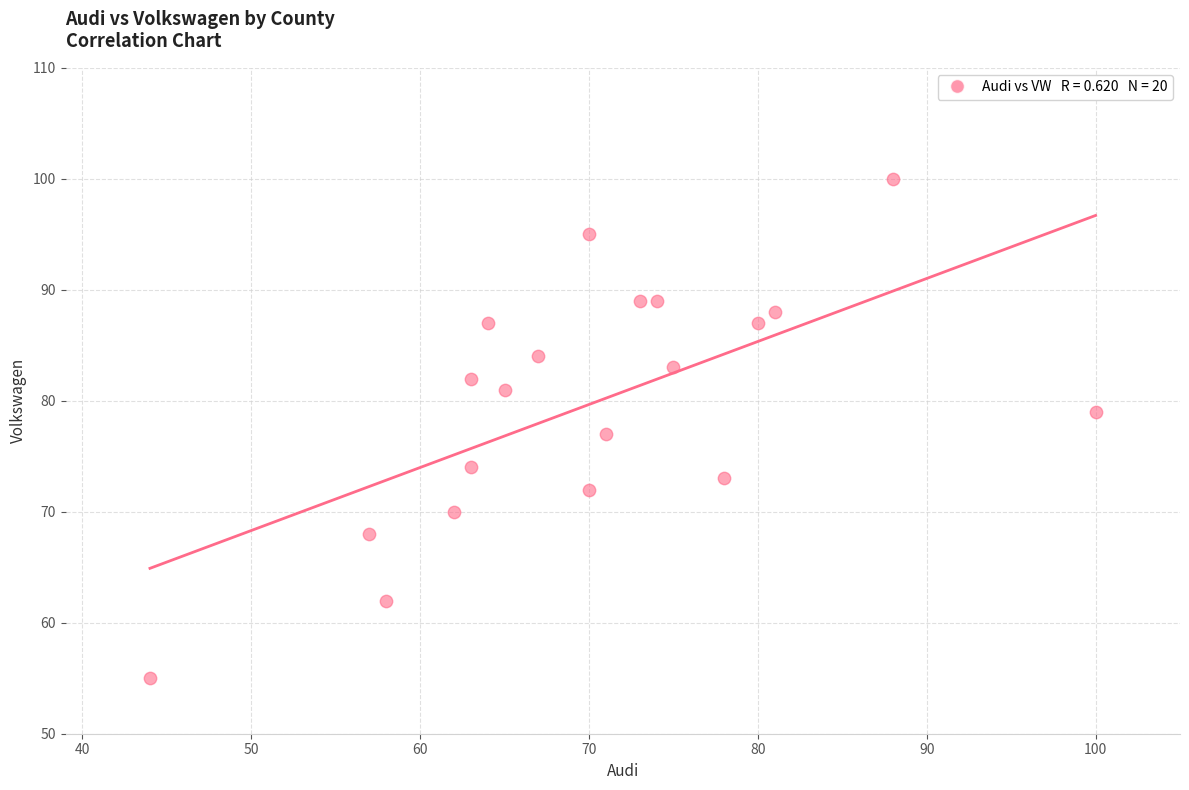

What is the range of Y values (max minus min)?

45